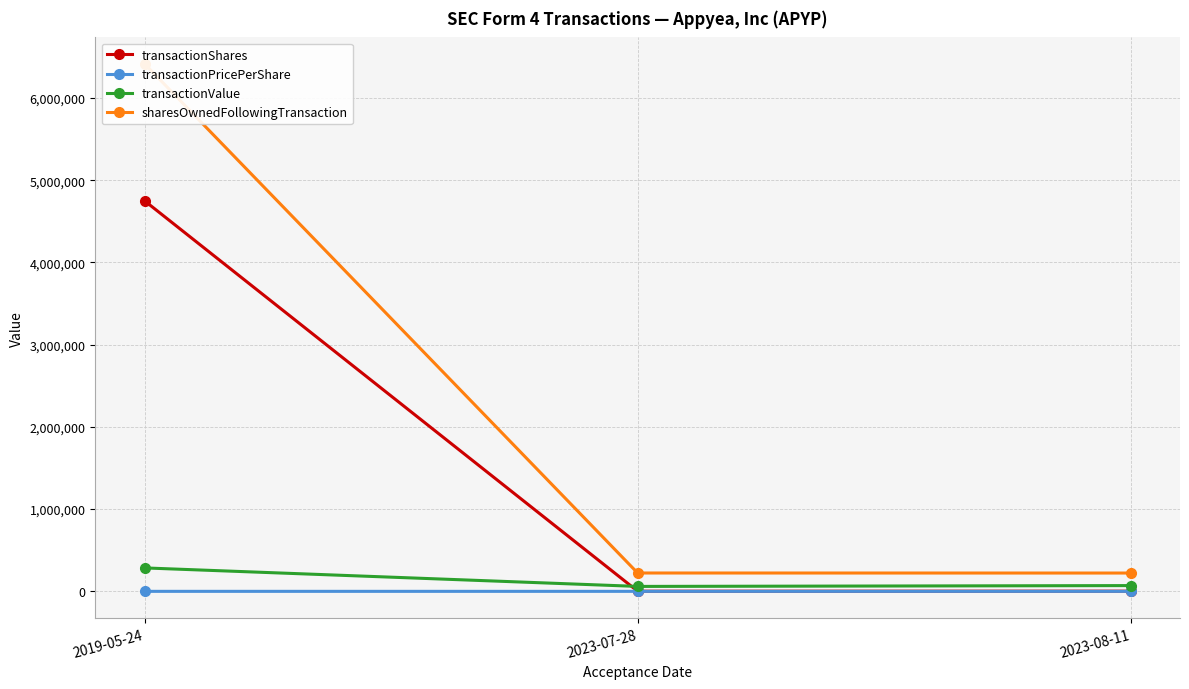

At which category does the chart reach its minimum across all series?

2019-05-24